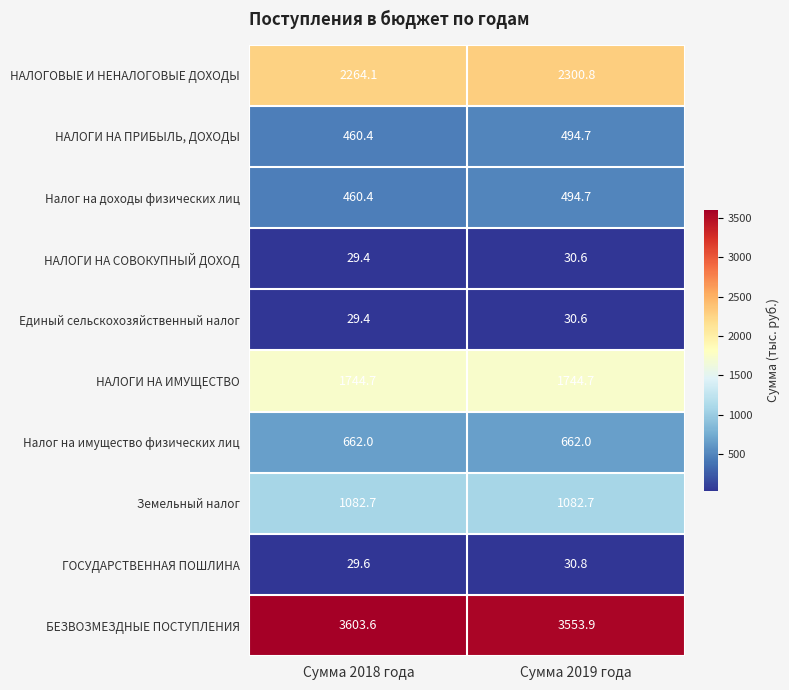

Is it true that Земельный налог equals 451.5 at Сумма 2018 года?

False